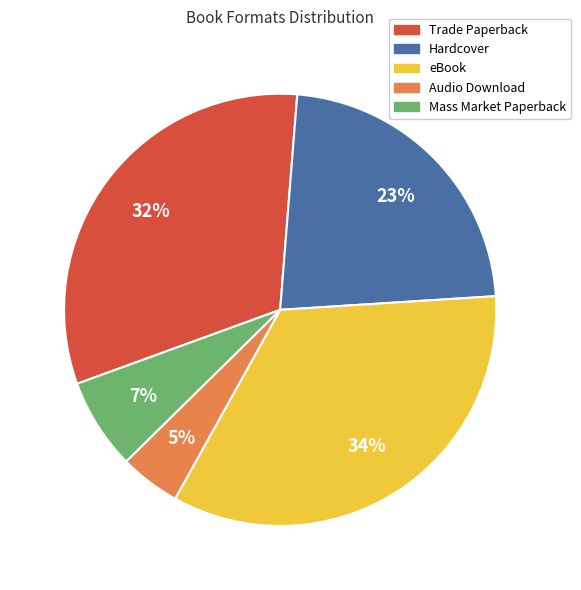

How many slices are in this pie chart?

5